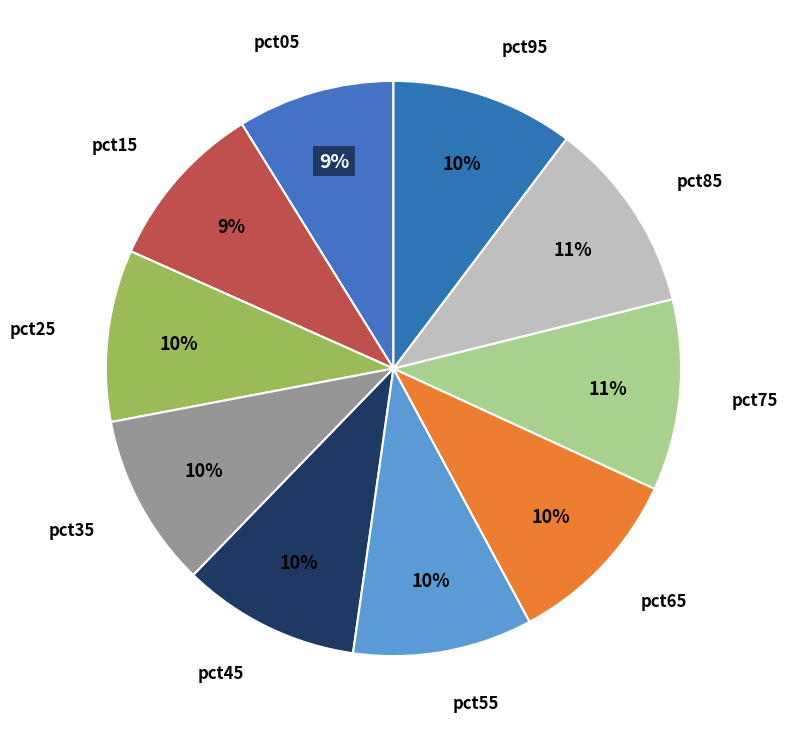

To the nearest percent, what is the average slice percentage?

10%